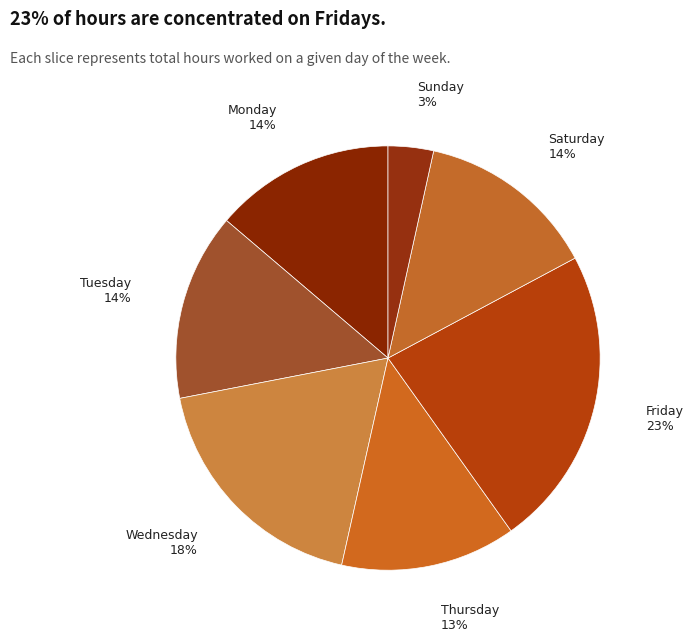

Between Tuesday and Sunday, which is larger?

Tuesday